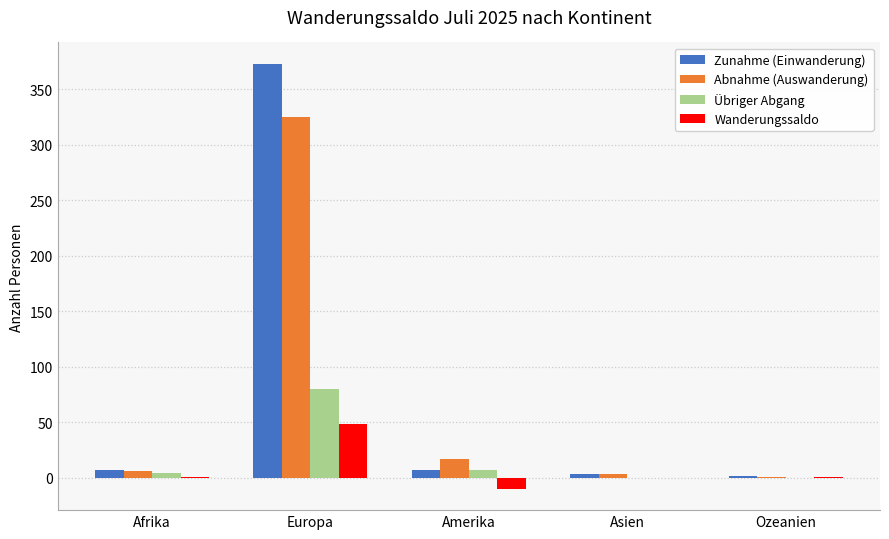

How many groups of bars are there?

5